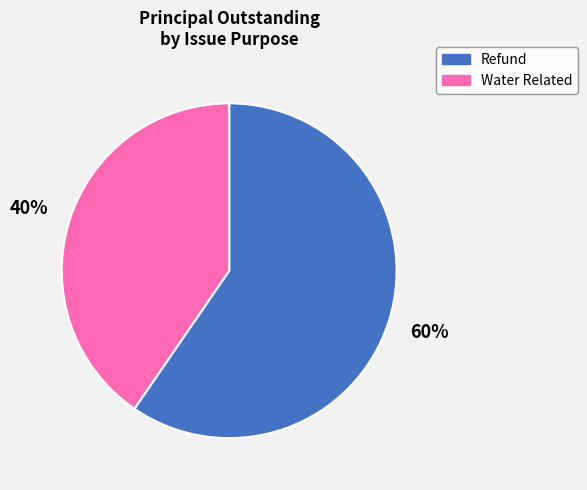

Combined, do Refund and Water Related account for over 50%?

Yes